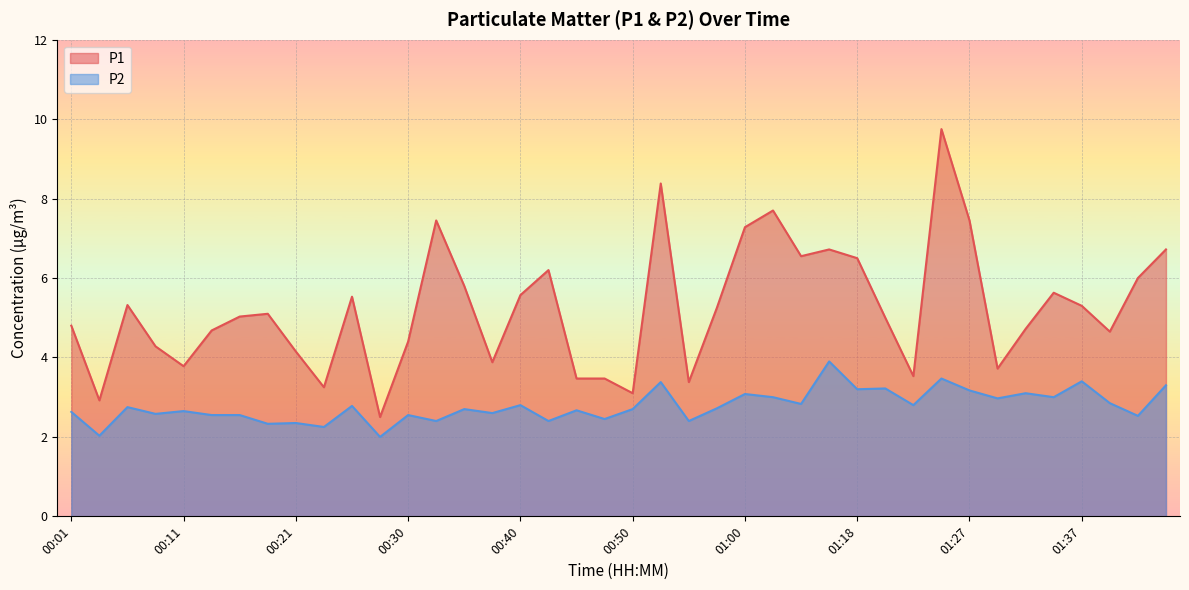

Read the P1 value at 00:16.

5.0